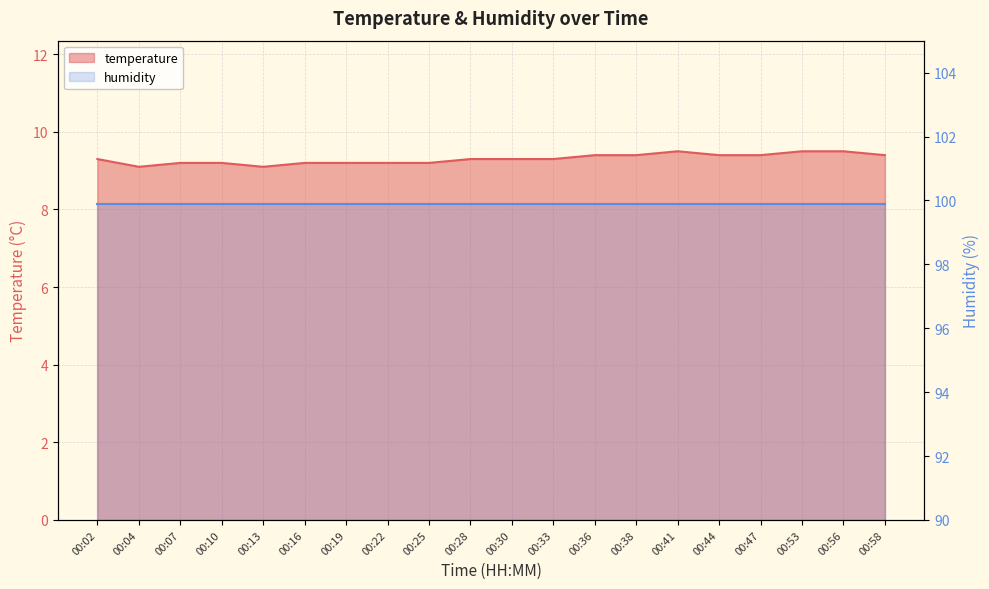

Is it true that the value at 00:44 is 9.4?

True